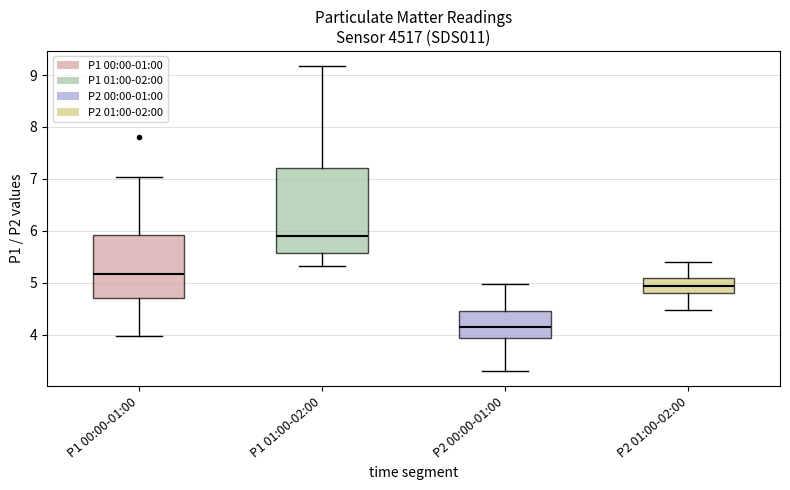

Which box is the tallest, from its lower edge to its upper edge?

P1 01:00-02:00